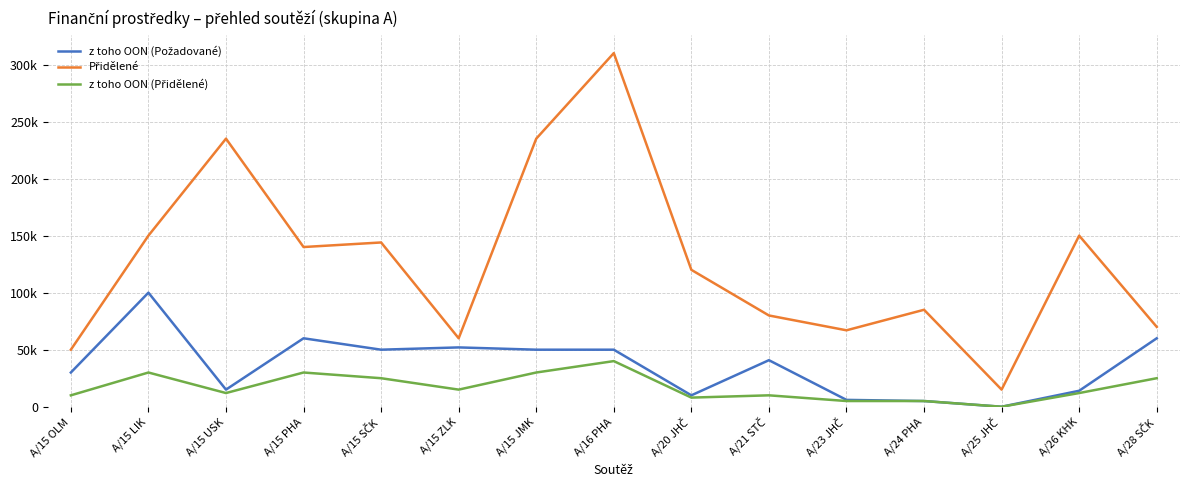

Rank the series by their maximum value, from highest to lowest.

Přidělené, z toho OON (Požadované), z toho OON (Přidělené)